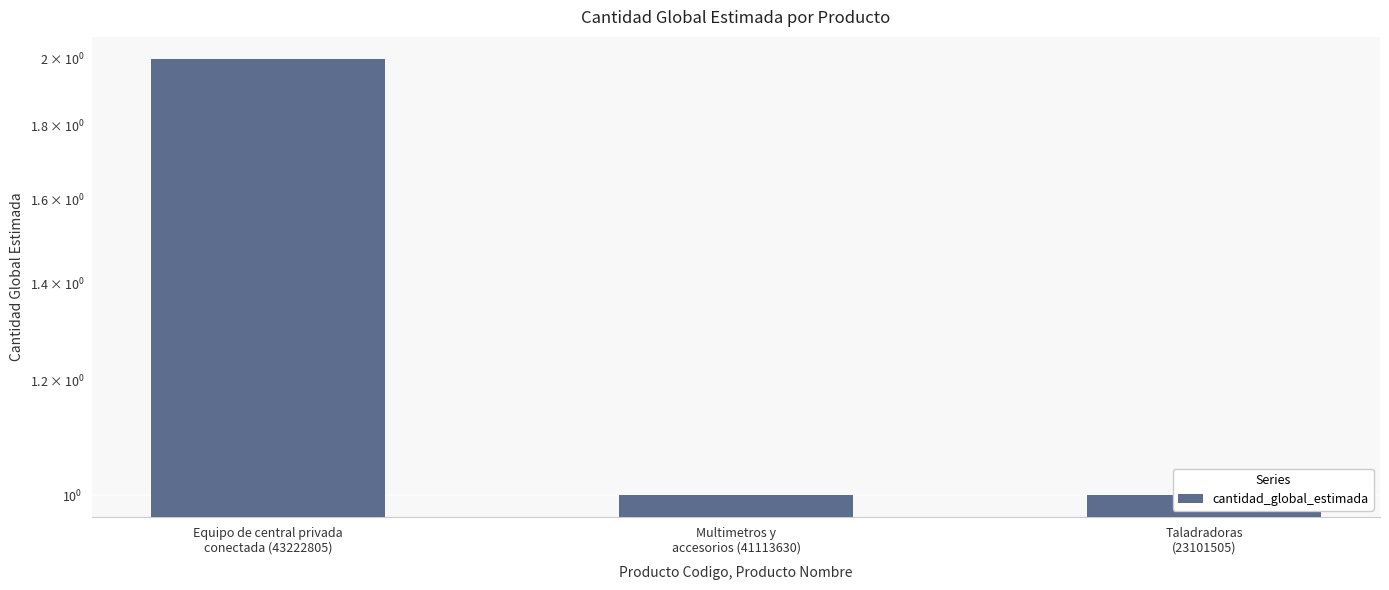

What is the minimum value shown in the chart?

1